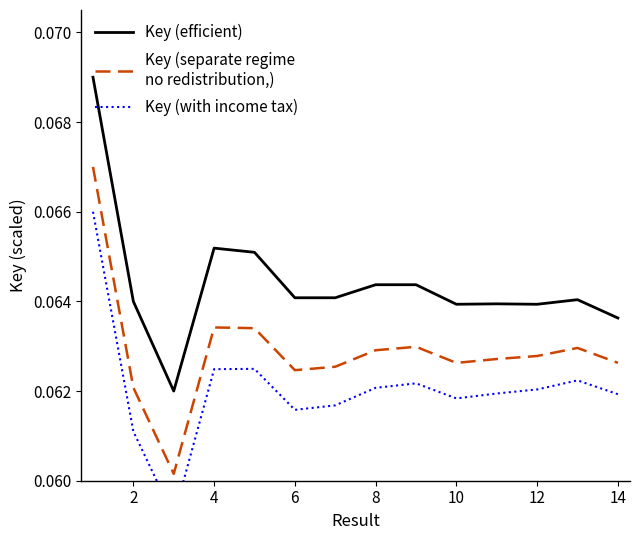

At how many categories does at least one series exceed 0?

14